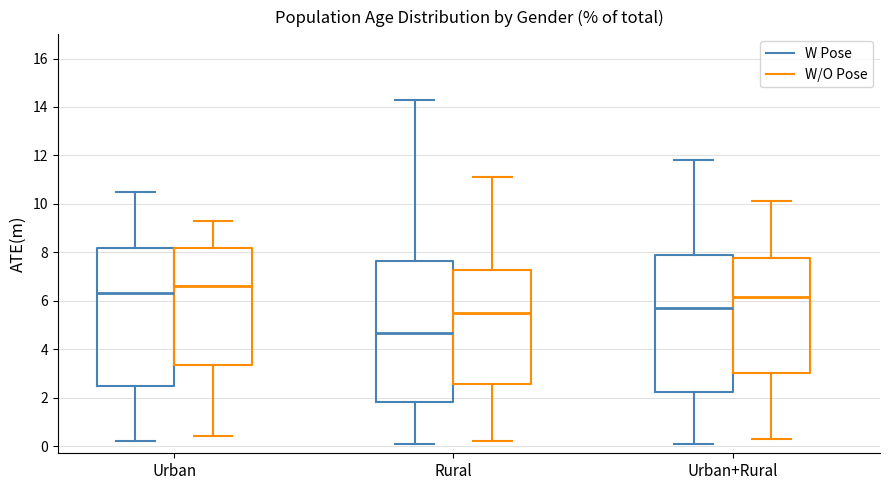

Which box's median line is the highest?

Urban (W/O Pose)